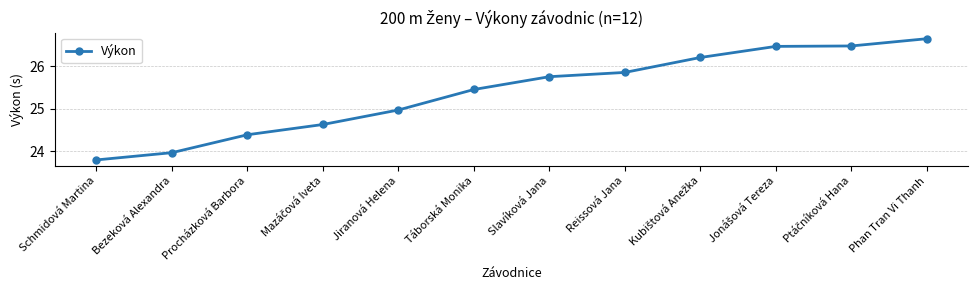

What is the change in value from Táborská Monika to Reissová Jana?

+0.4